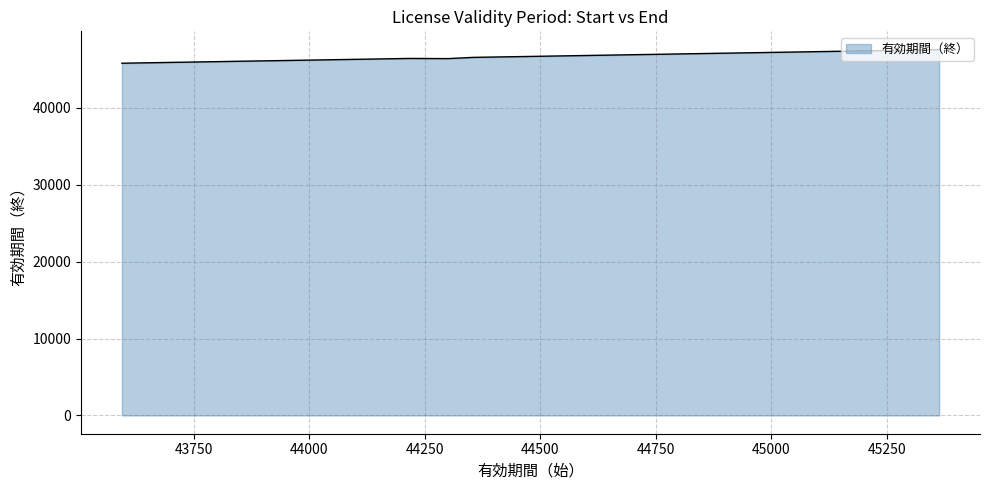

What is the difference between the second highest and minimum values?

1764